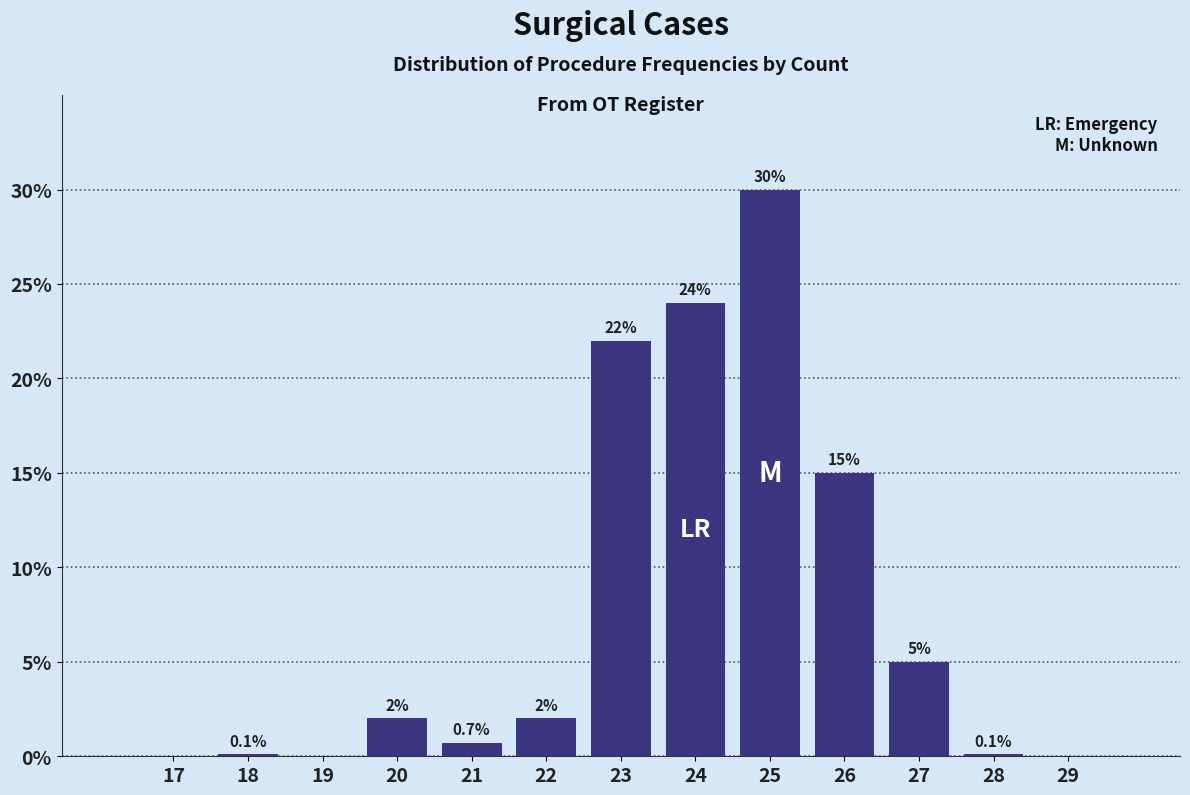

Reading left to right, what are all the values shown in this chart?

17=0.0	18=0.1	19=0.0	20=2.0	21=0.7	22=2.0	23=22.0	24=24.0	25=30.0	26=15.0	27=5.0	28=0.1	29=0.0